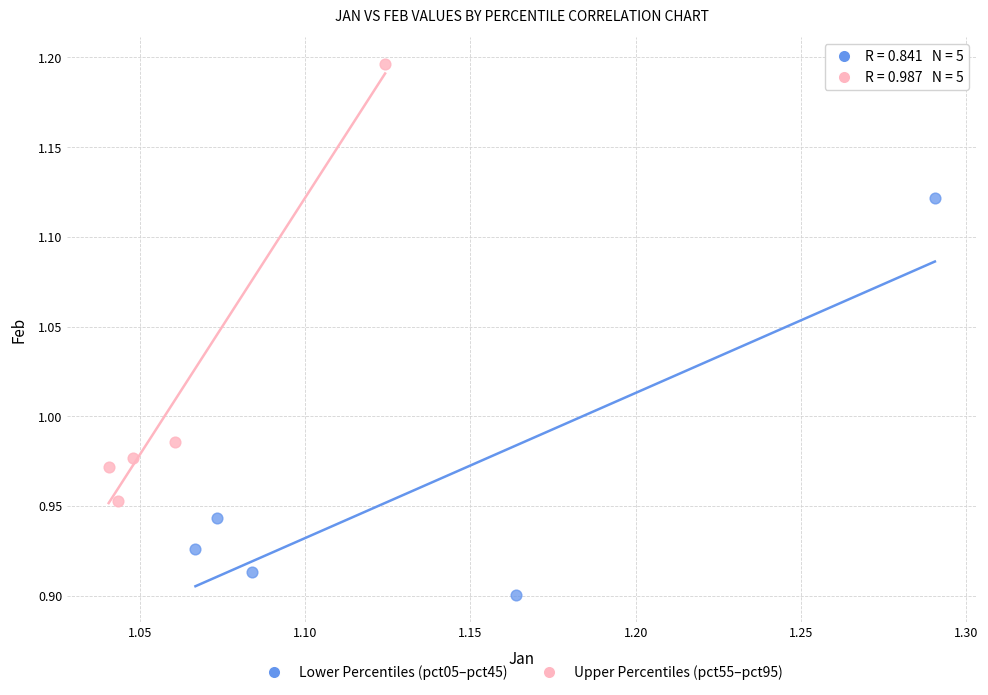

Which series has the largest Y range (max minus min)?

Upper Percentiles (pct55–pct95)